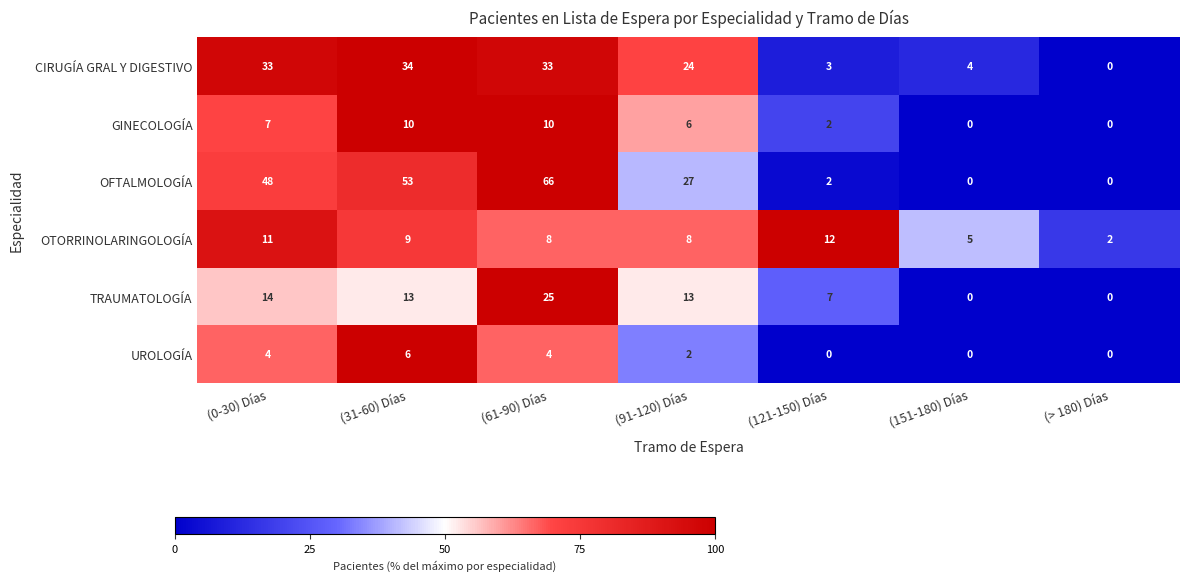

At which category is the sum across all series the highest?

(61-90) Días